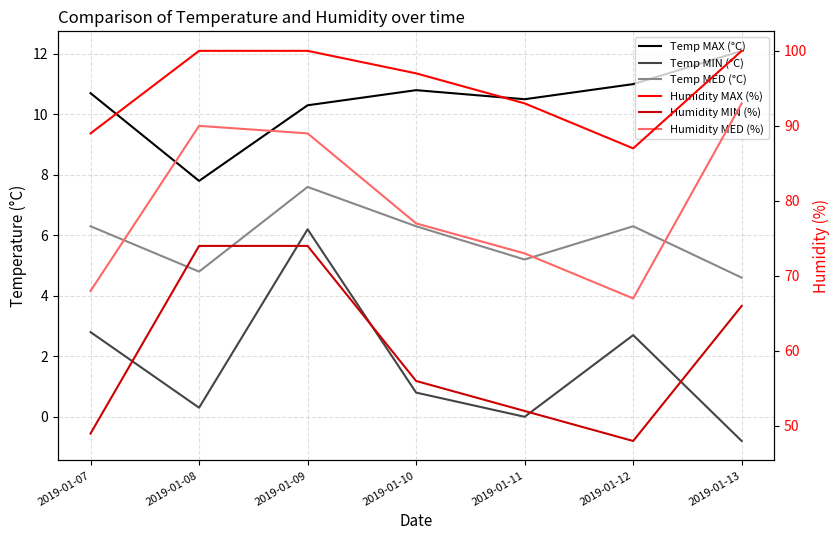

At 2019-01-10, list the series in order from largest to smallest.

Humidity MAX (%), Humidity MED (%), Humidity MIN (%), Temp MAX (°C), Temp MED (°C), Temp MIN (°C)